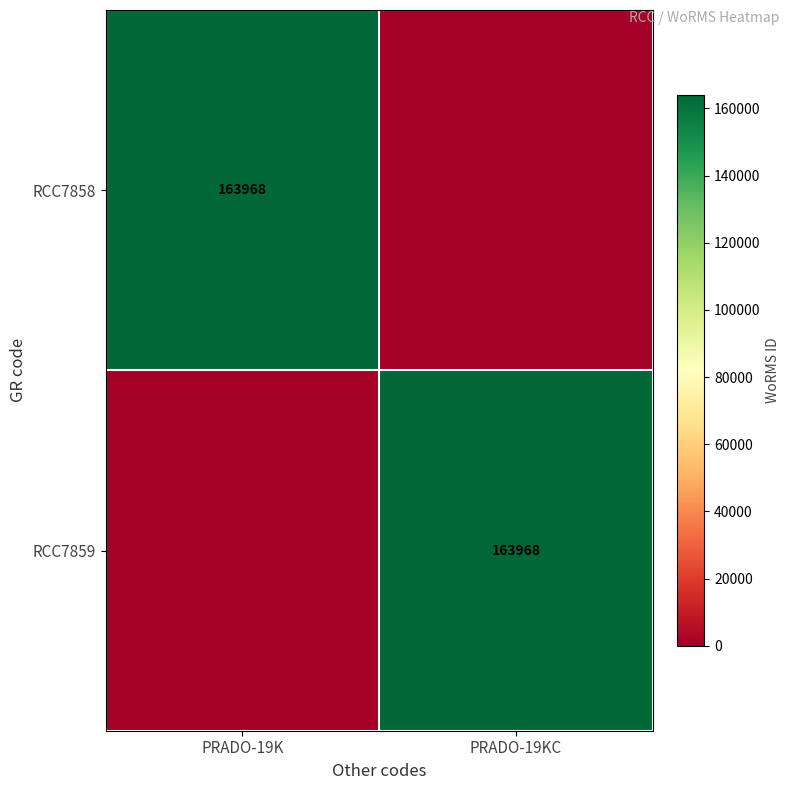

True or false: RCC7858 has a value of 163968 at PRADO-19K.

True